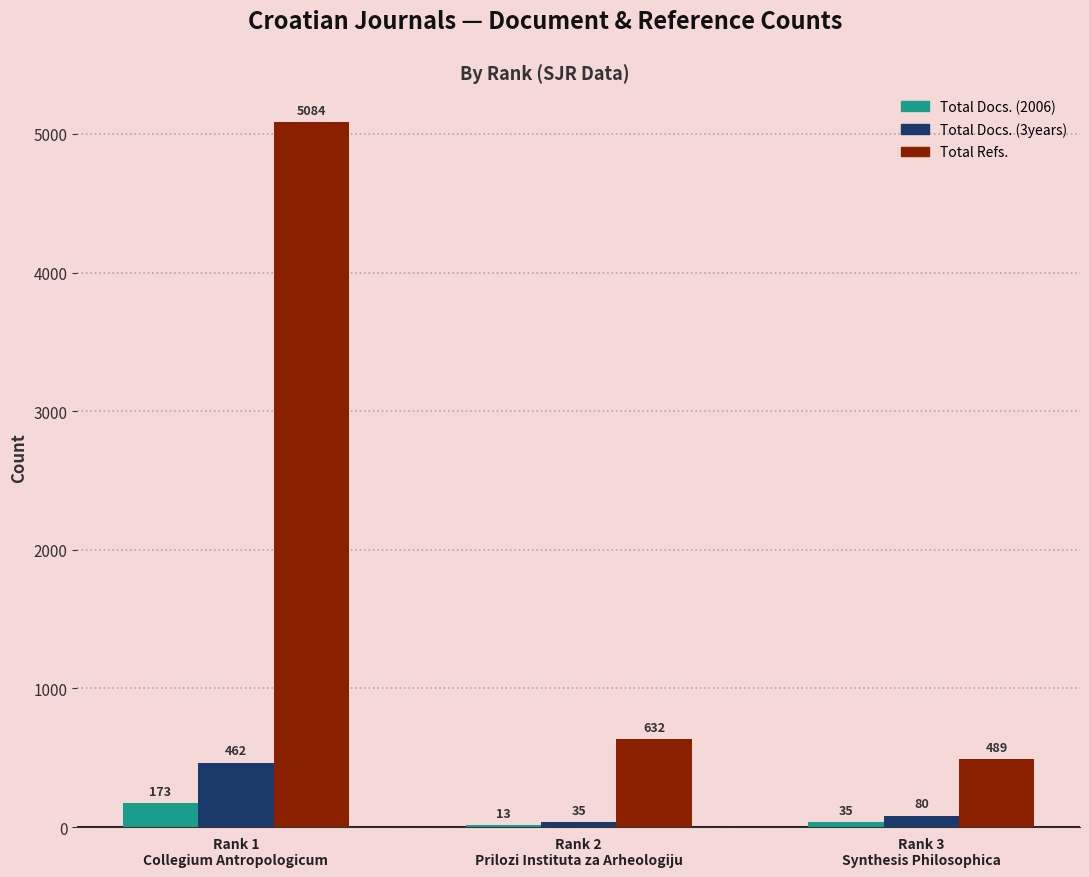

What is the approximate value of Total Docs. (3years) at Rank 2
Prilozi Instituta za Arheologiju, to the nearest 10?

40